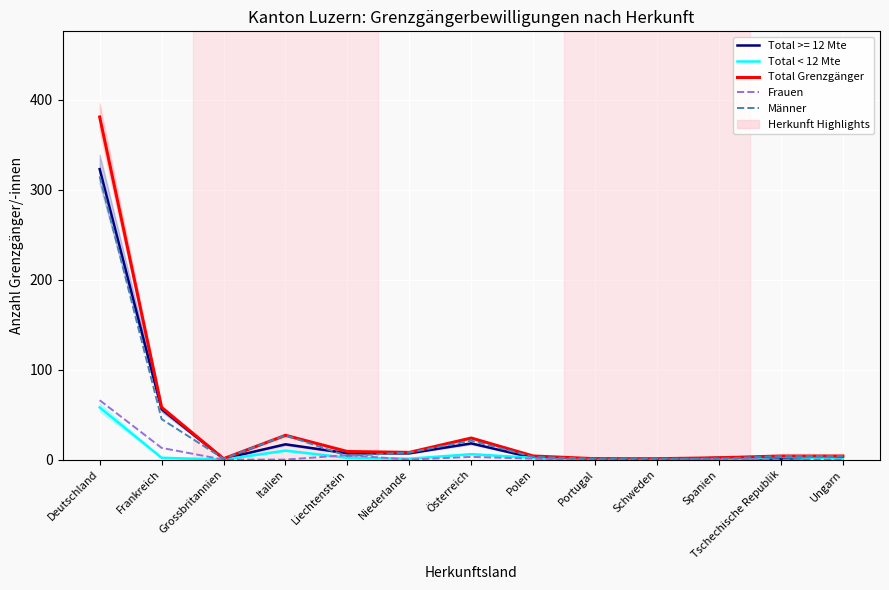

True or false: Total < 12 Mte and Männer cross at least once.

False